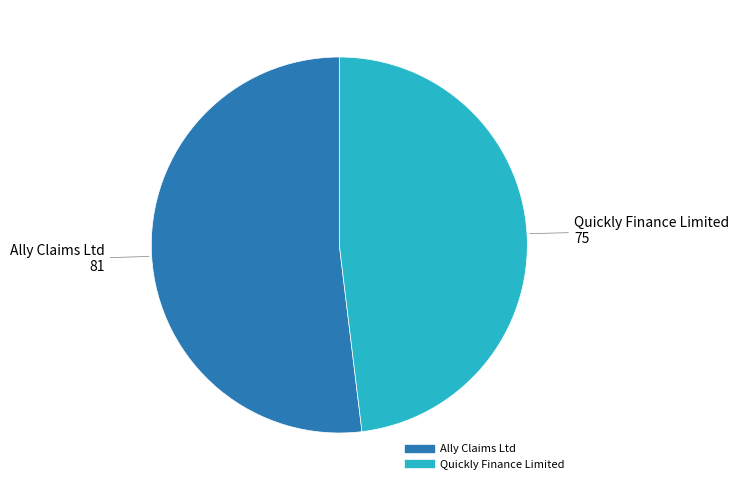

What is the ratio of the value at Ally Claims Ltd to the value at Quickly Finance Limited?

1.1